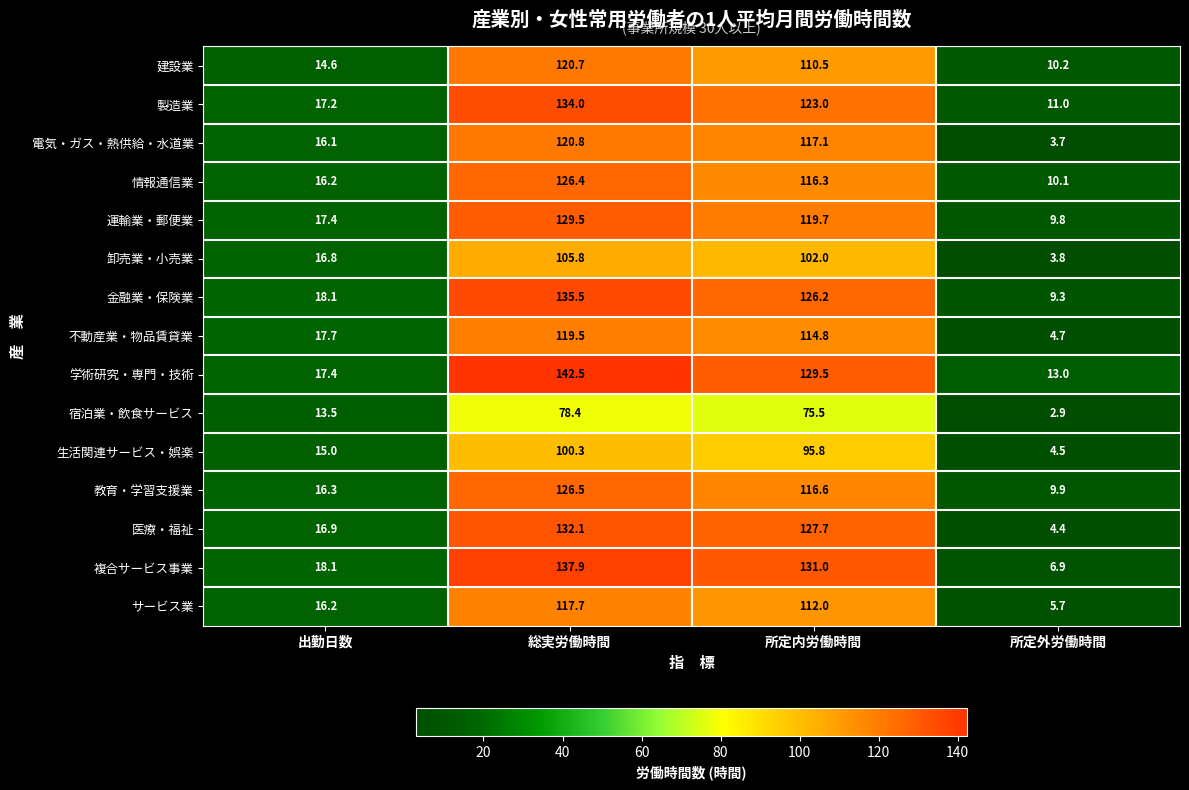

How many data points in 生活関連サービス・娯楽 are above 95?

2